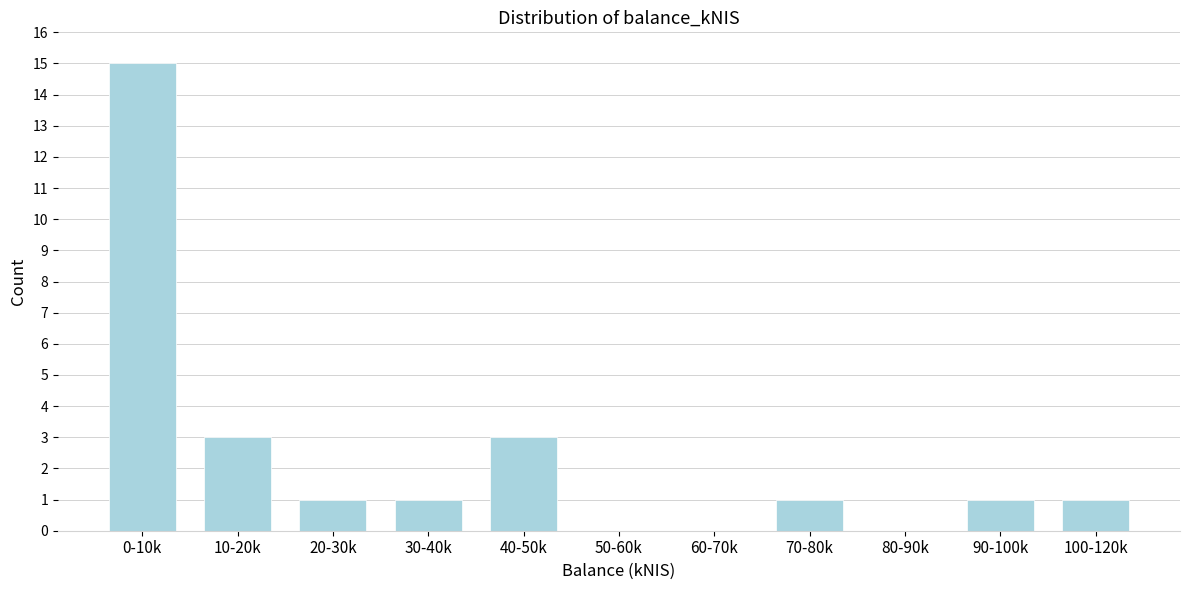

Reading right to left, extract all data points from this chart.

100-120k=1	90-100k=1	80-90k=0	70-80k=1	60-70k=0	50-60k=0	40-50k=3	30-40k=1	20-30k=1	10-20k=3	0-10k=15